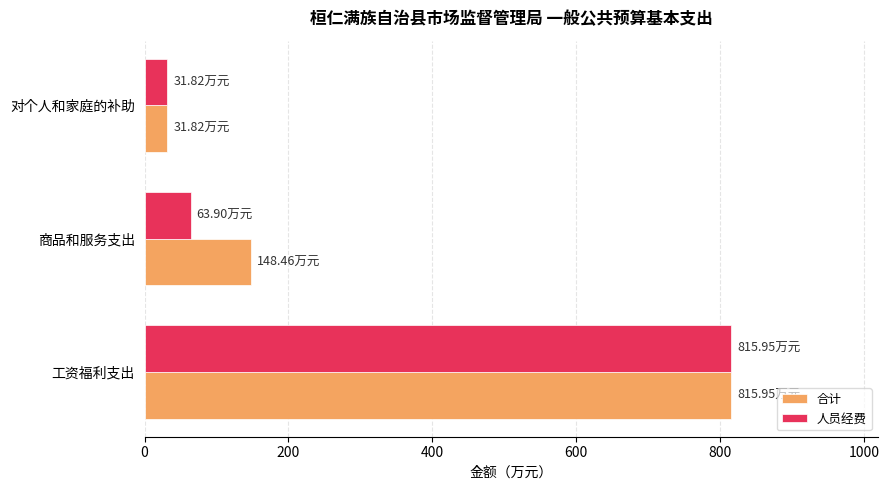

What is the total value across all series at 对个人和家庭的补助?

63.6